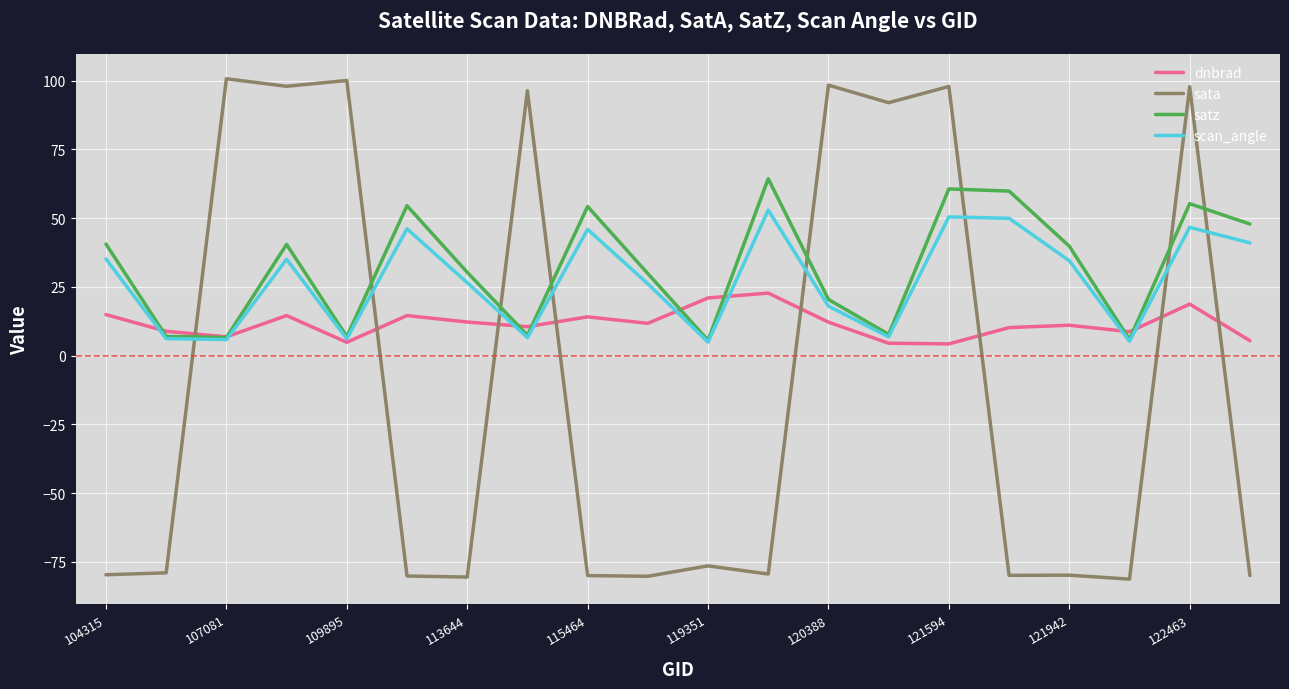

What is the smallest value displayed?

-81.3